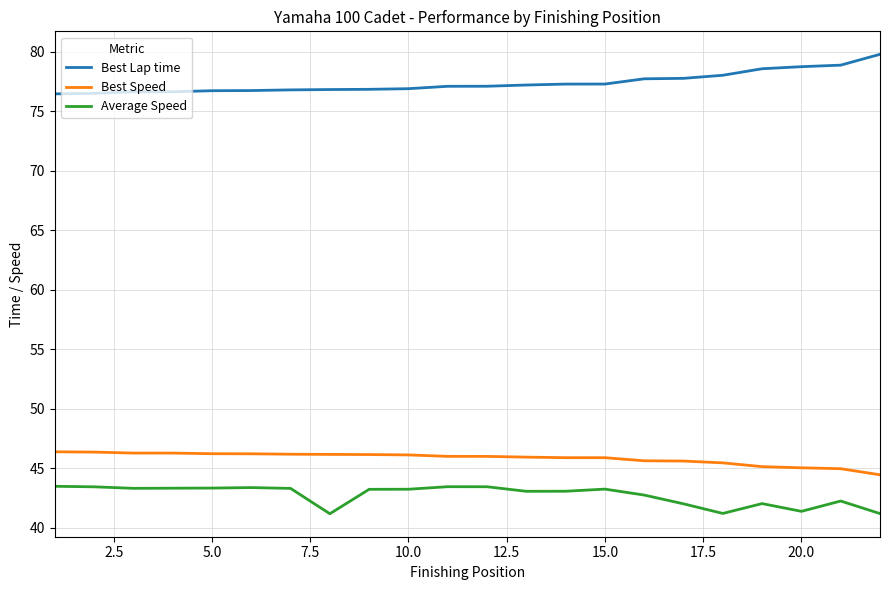

What is the greatest value displayed?

79.8